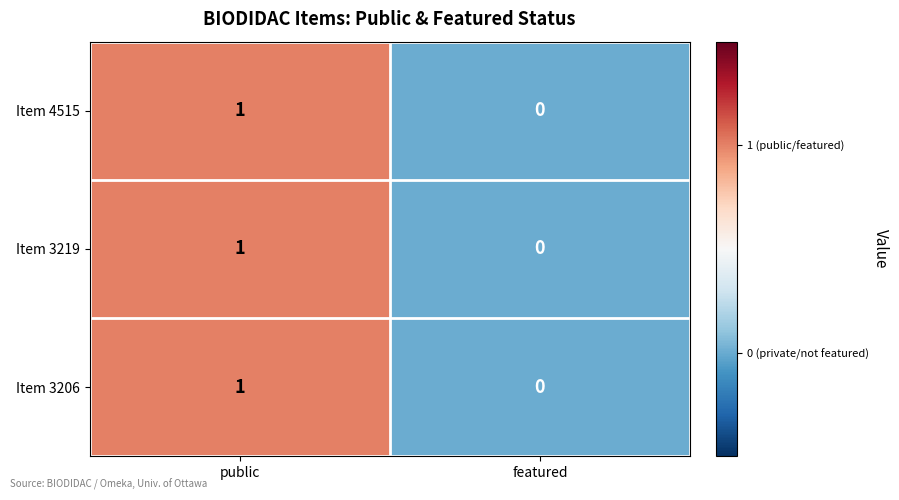

Which label corresponds to the smallest value in the chart?

featured